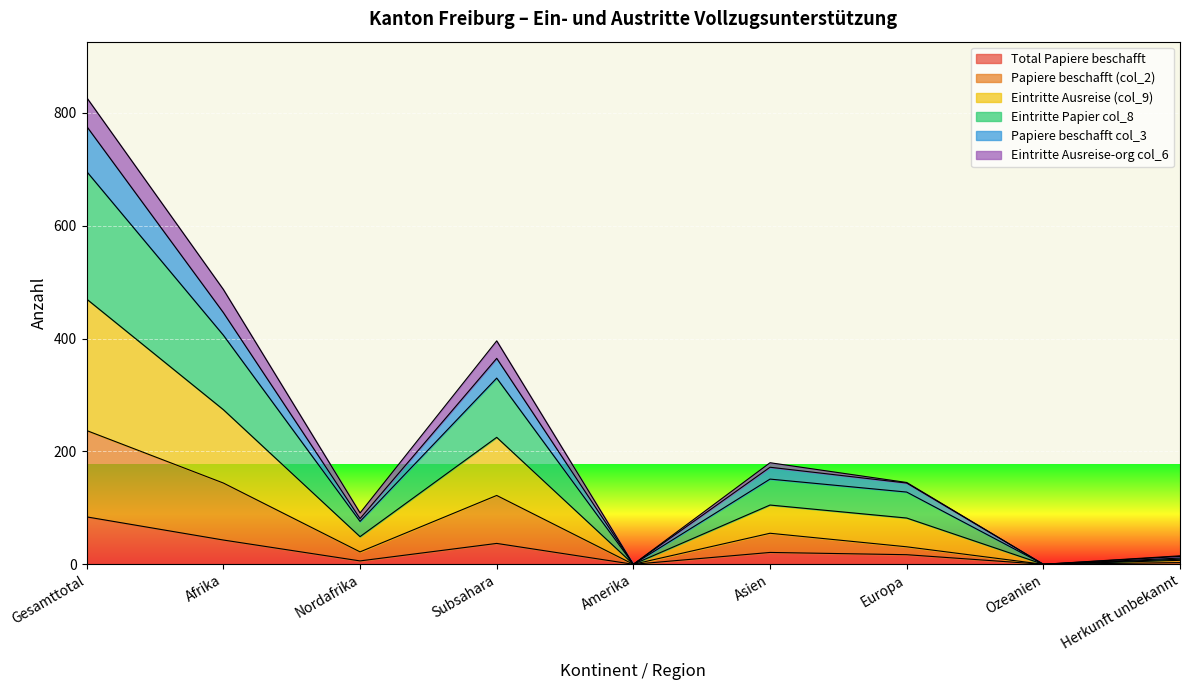

At which label does Total Papiere beschafft reach its peak?

Gesamttotal